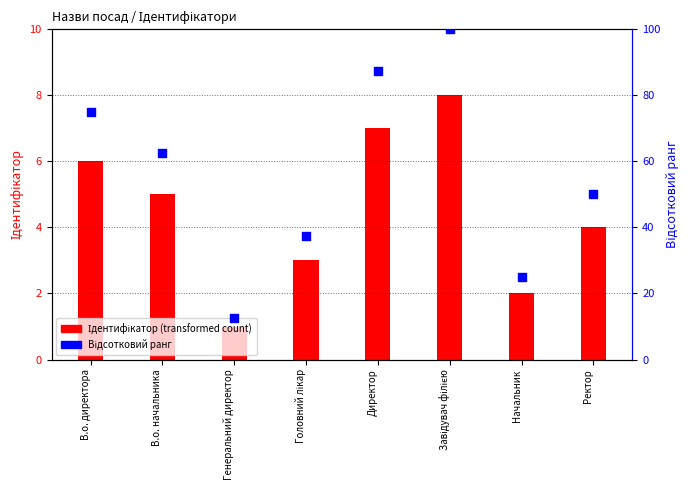

What are all the series names shown in the legend?

Ідентифікатор (transformed count), Відсотковий ранг